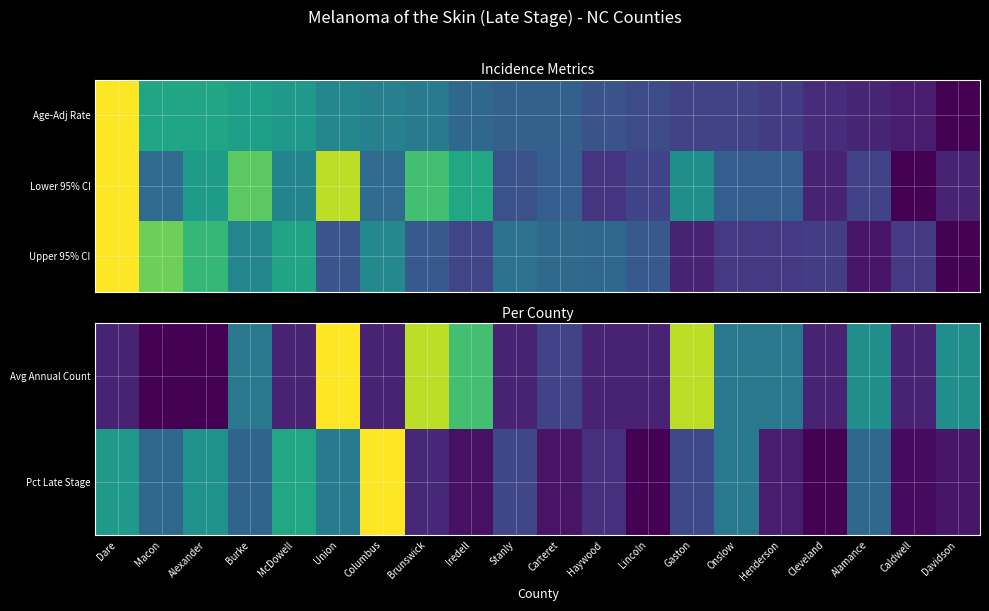

Which series has the widest spread of values?

Pct Late Stage